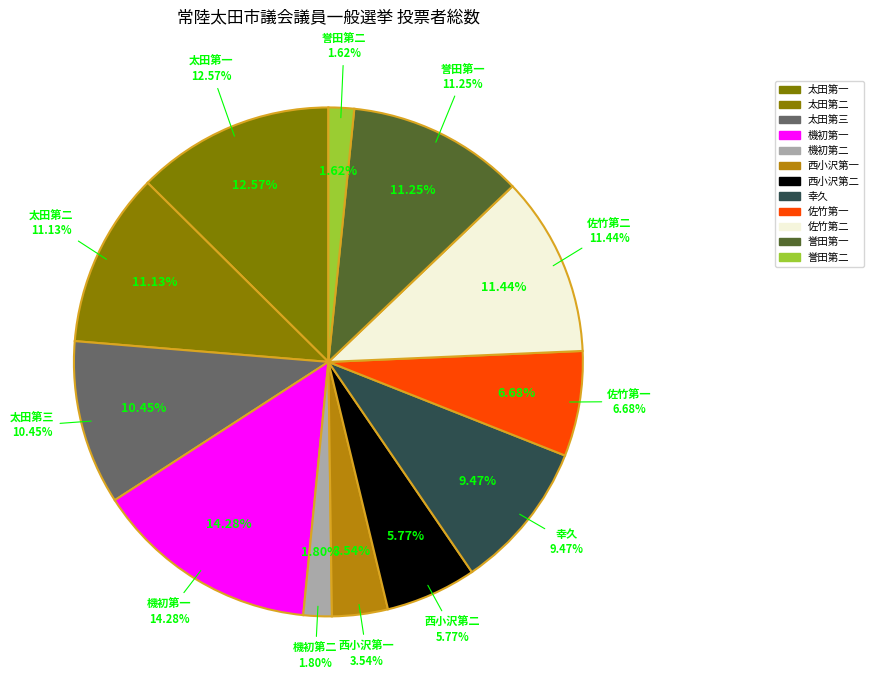

How many slices are in this pie chart?

12